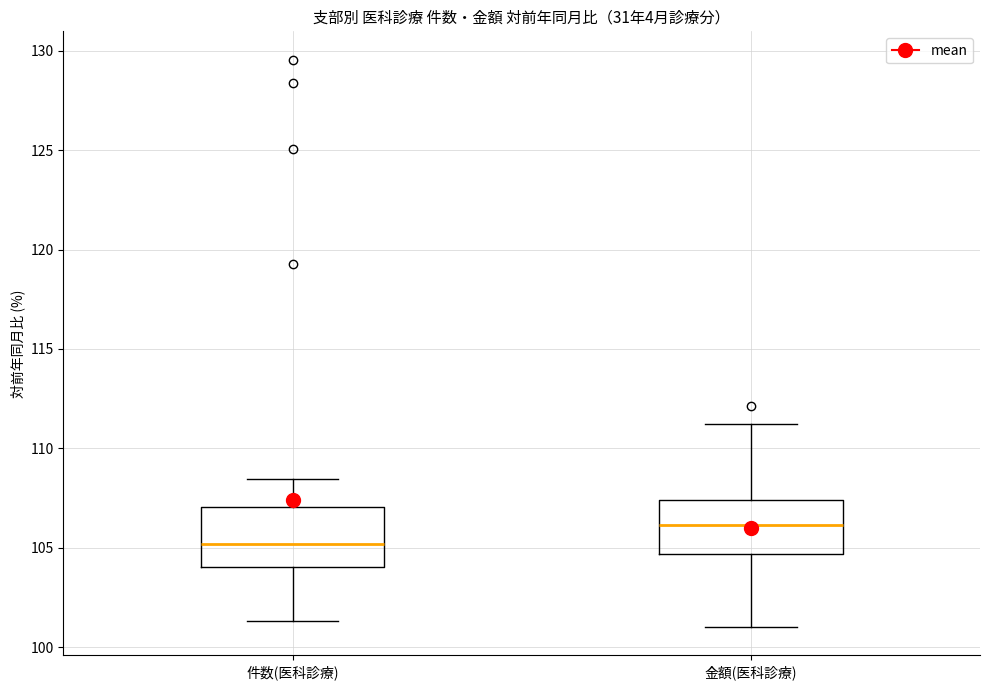

Reading left to right, read every box against the y-axis: the position of its median line, the range the box covers, and the ends of its whiskers. The values are not printed on the chart, so give them approximately, as read against the axis.

件数(医科診療): median 105.0, box 104.0 to 107.0, whiskers 101.5 to 108.5
金額(医科診療): median 106.0, box 104.5 to 107.5, whiskers 101.0 to 111.0